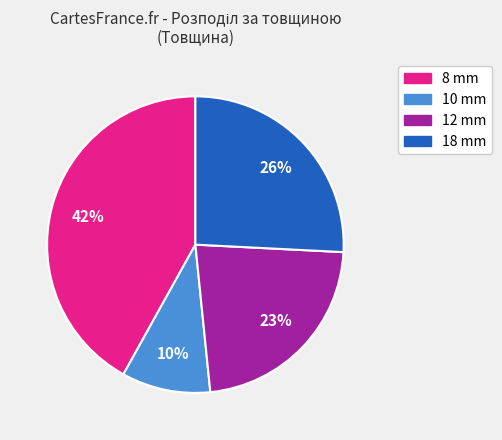

The 12 mm slice represents 14% of the pie. True or false?

False